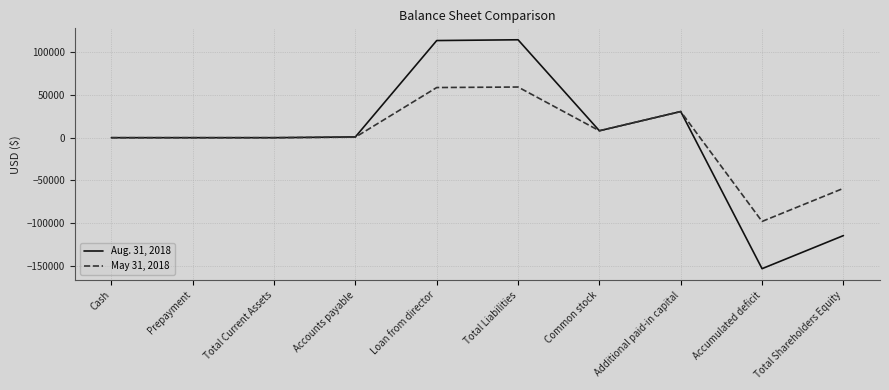

Rank the series by their maximum value, from lowest to highest.

May 31, 2018, Aug. 31, 2018